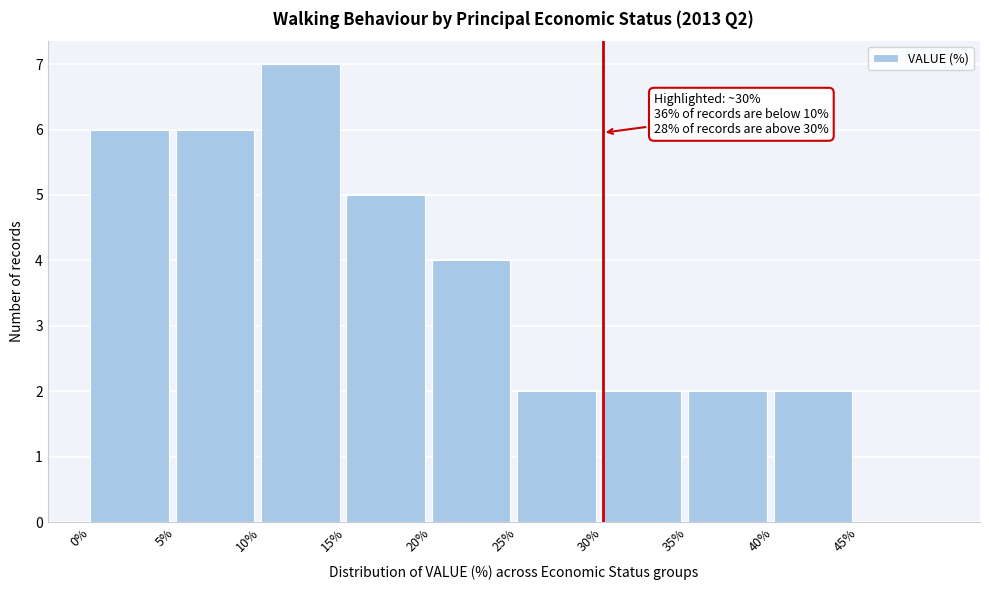

Which range on the x-axis has the tallest bar?

10 to 15